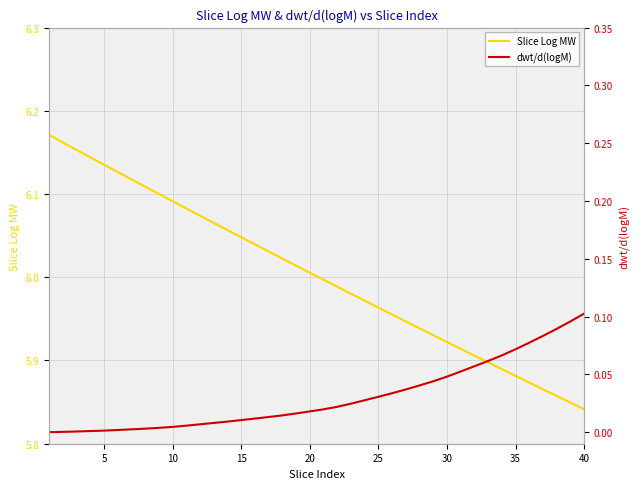

What is the average value of the Slice Log MW series?

6.0